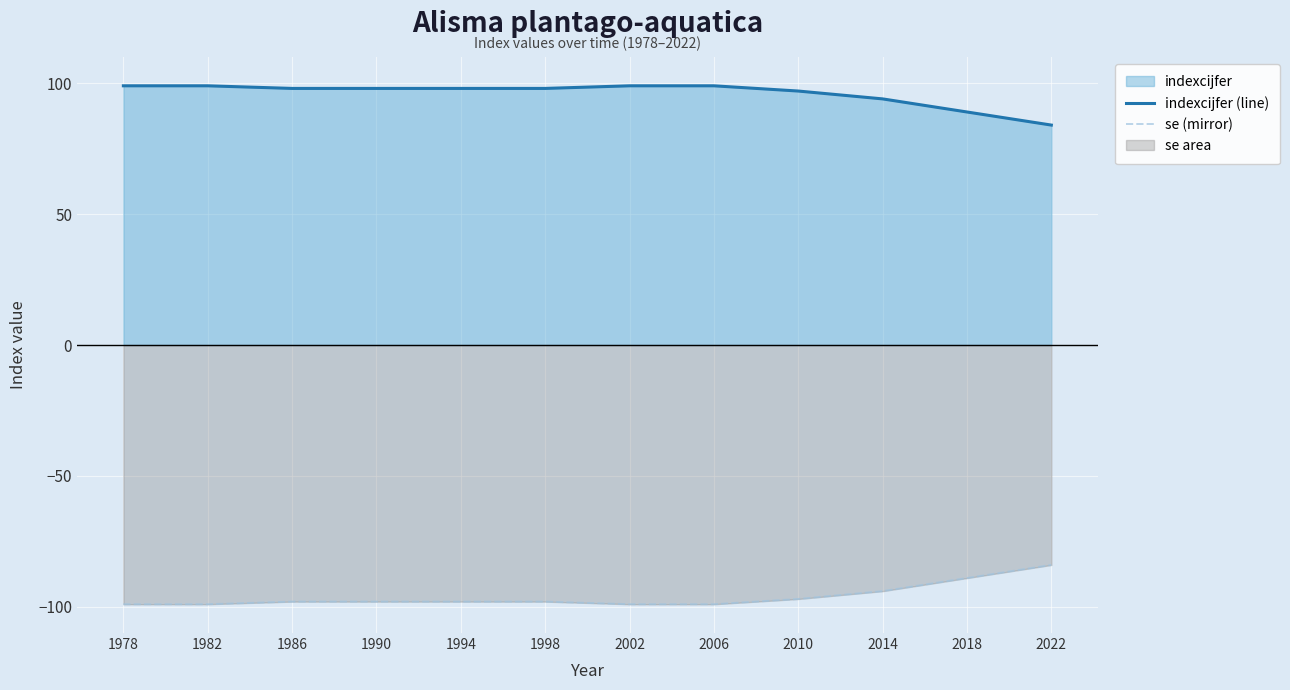

Which series has the widest spread of values?

indexcijfer (line)